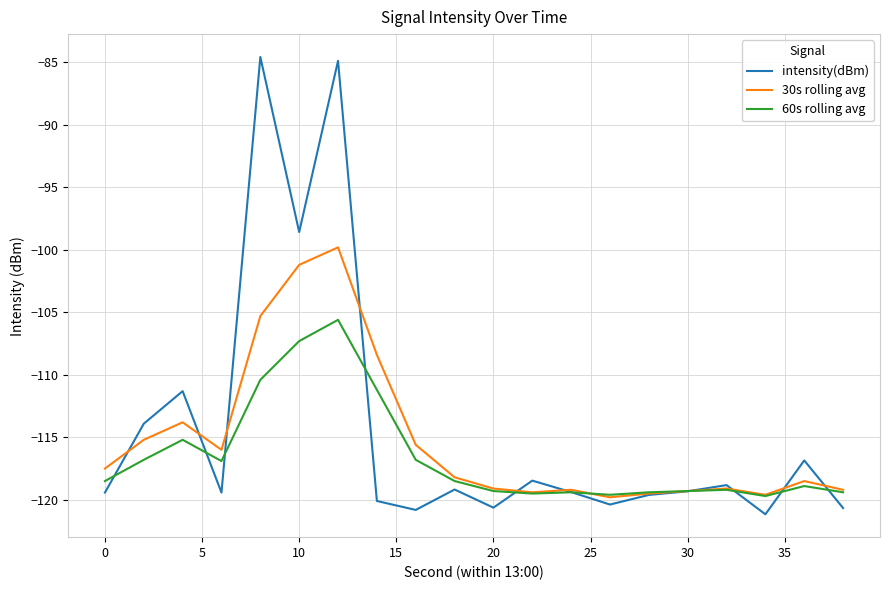

Does the chart display data point markers on the line(s)?

No